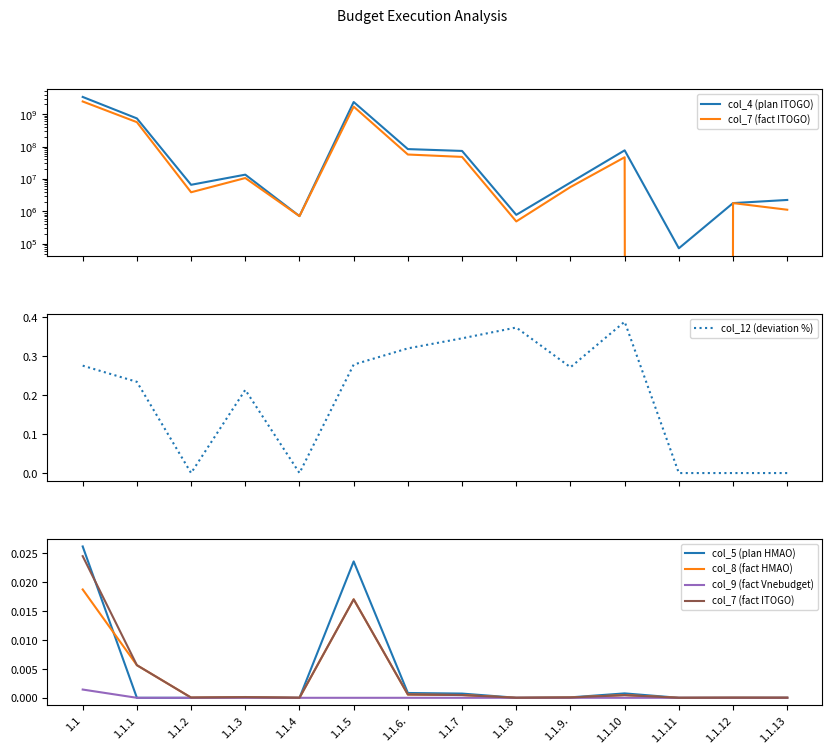

What is the label of the 13th point from the left?

1.1.12